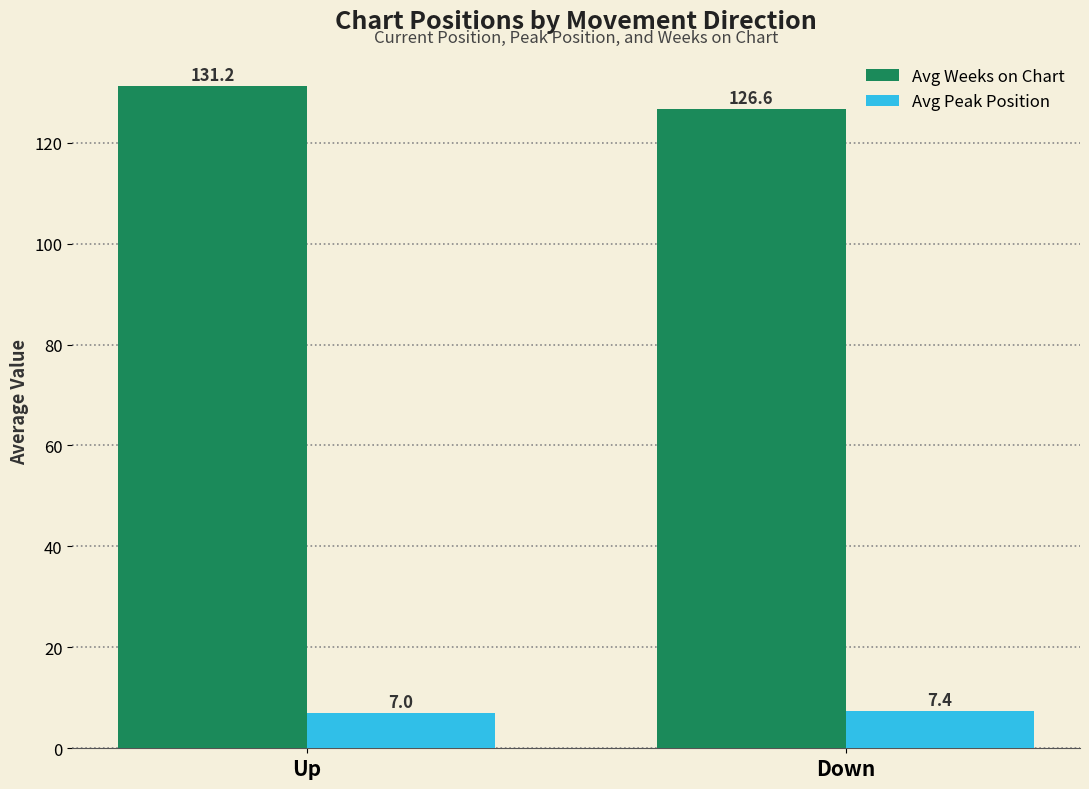

How many bars are there in each group?

2